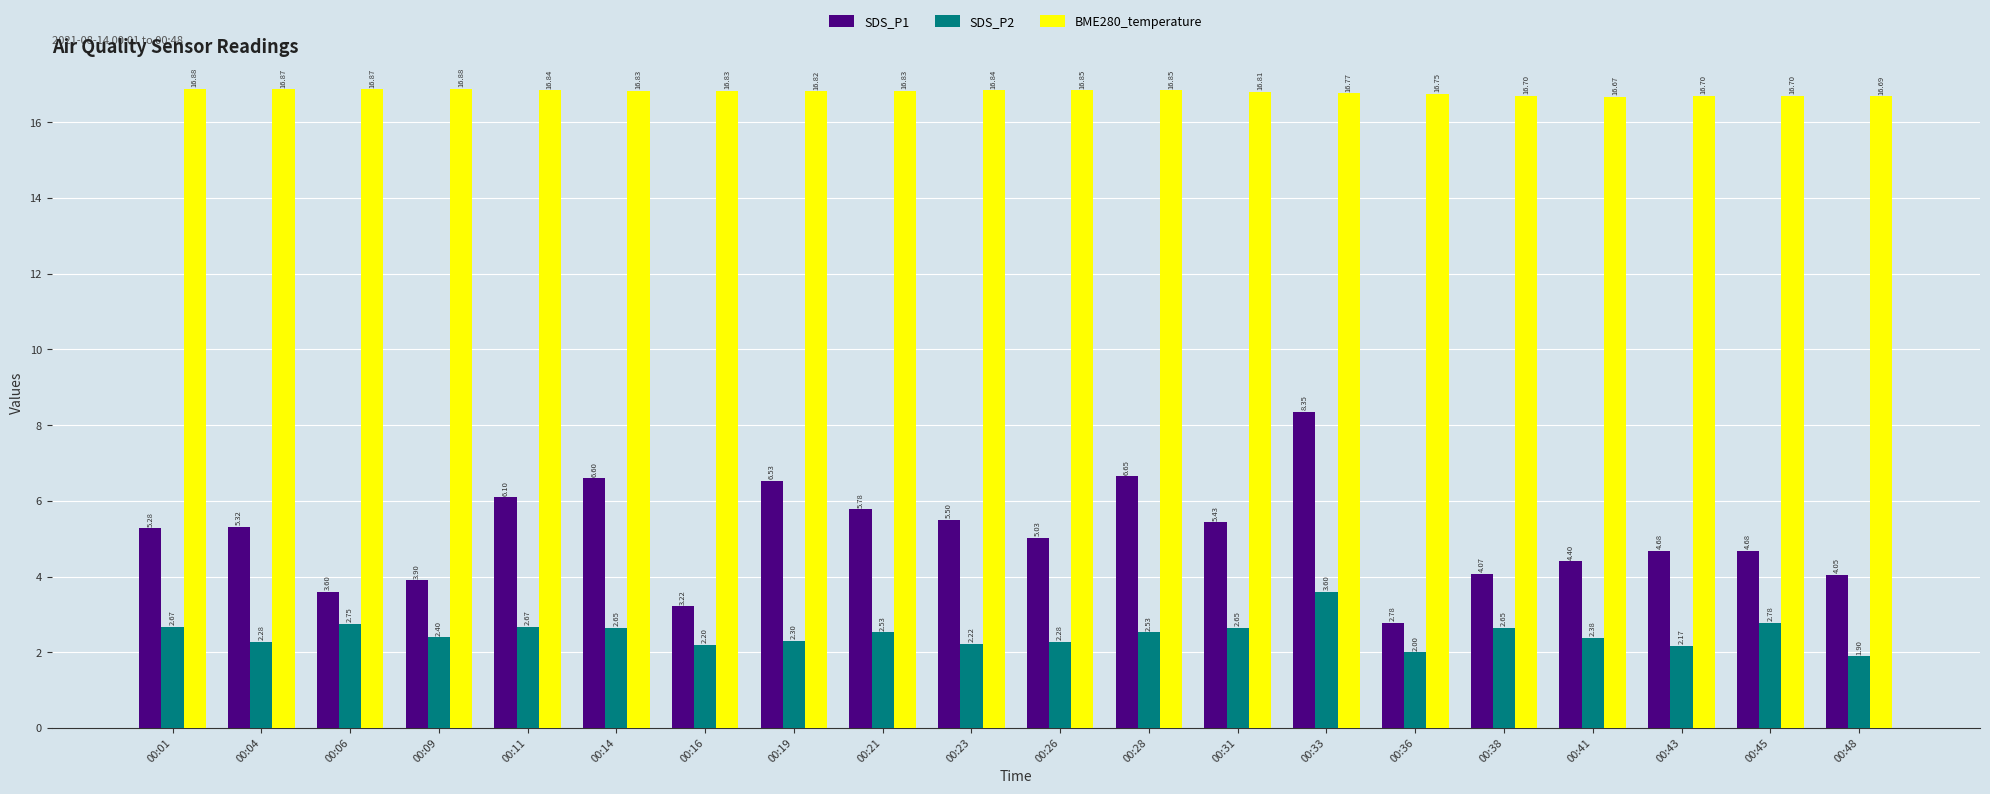

What is the difference between the second highest and second lowest values in the SDS_P2 series?

0.8